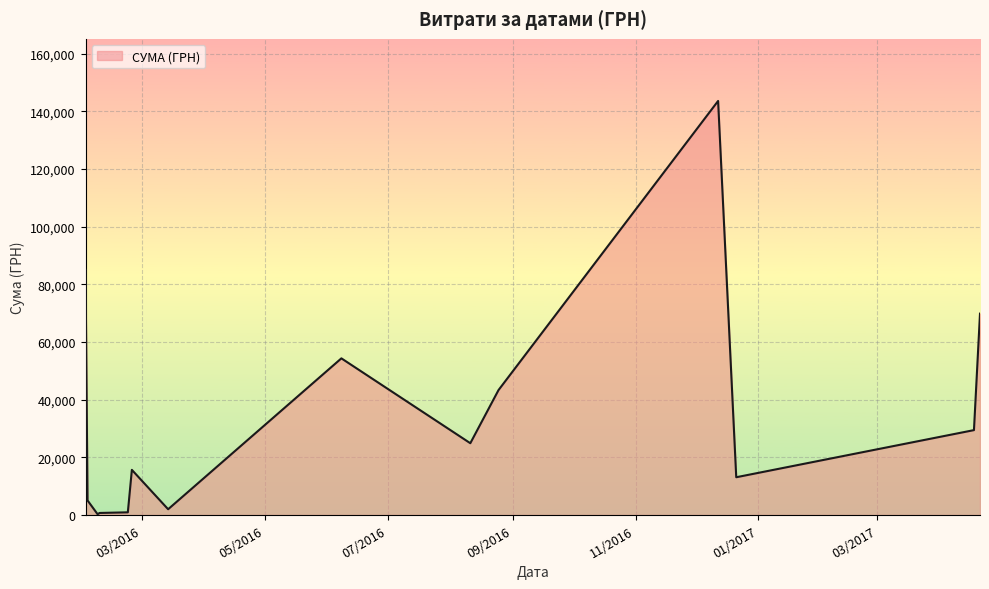

What is the maximum value shown in the chart?

143568.0